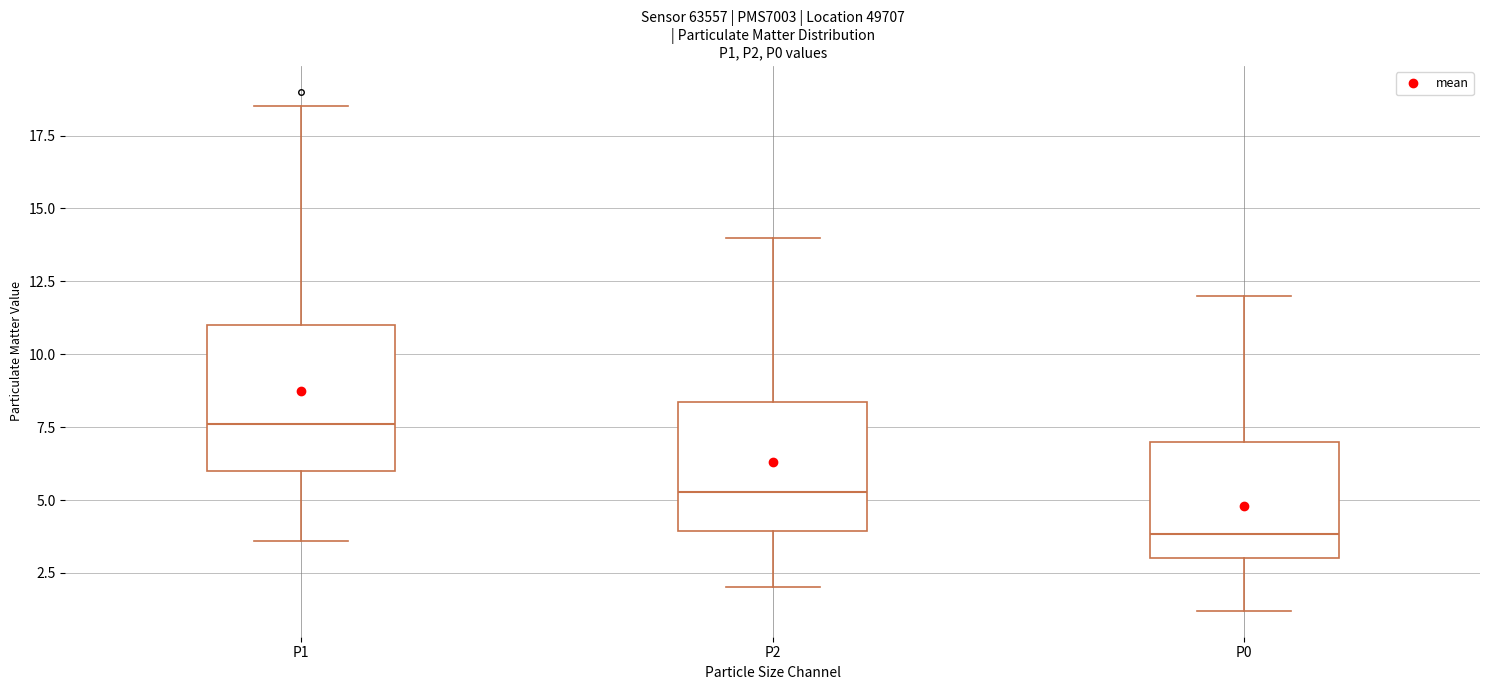

Where does the lower whisker of the box for P0 end on the y-axis? The values are not printed on the chart, so give them approximately, as read against the axis.

1.0